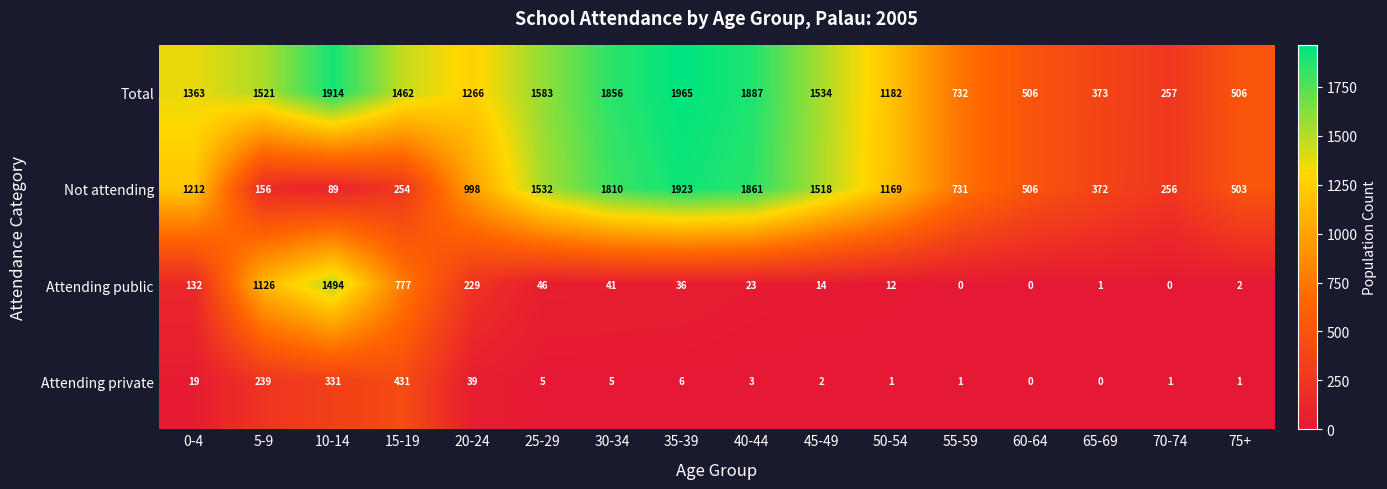

Which label corresponds to the largest value in the chart?

35-39